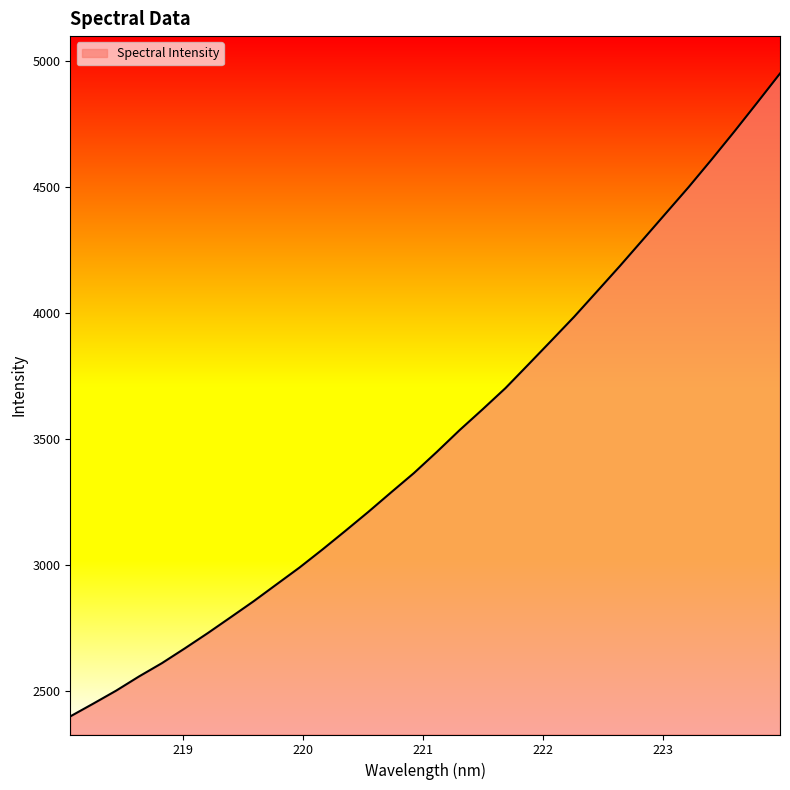

How many lines are shown in the chart?

1